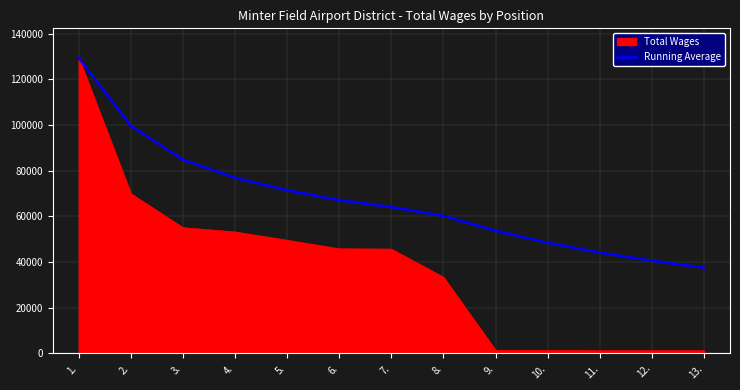

What is the greatest value displayed?

129423.0